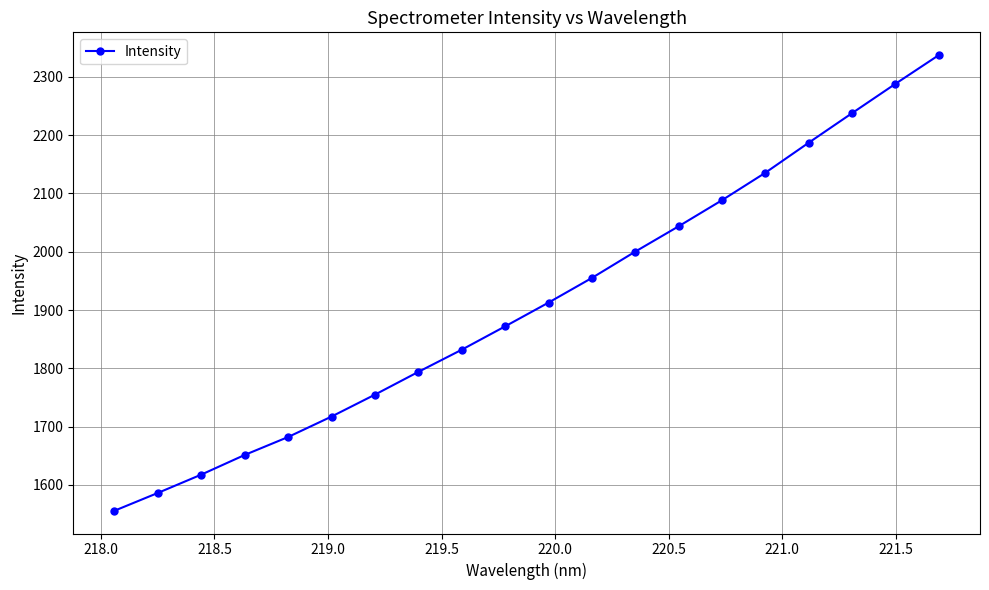

What is the sum of all values?

38248.0